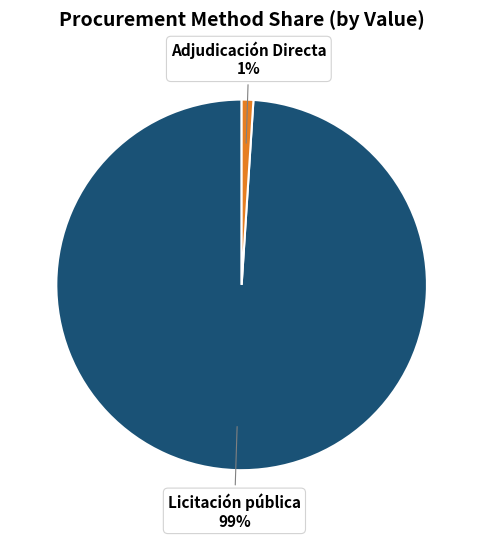

Which has a higher value, Adjudicación Directa or Licitación pública?

Licitación pública